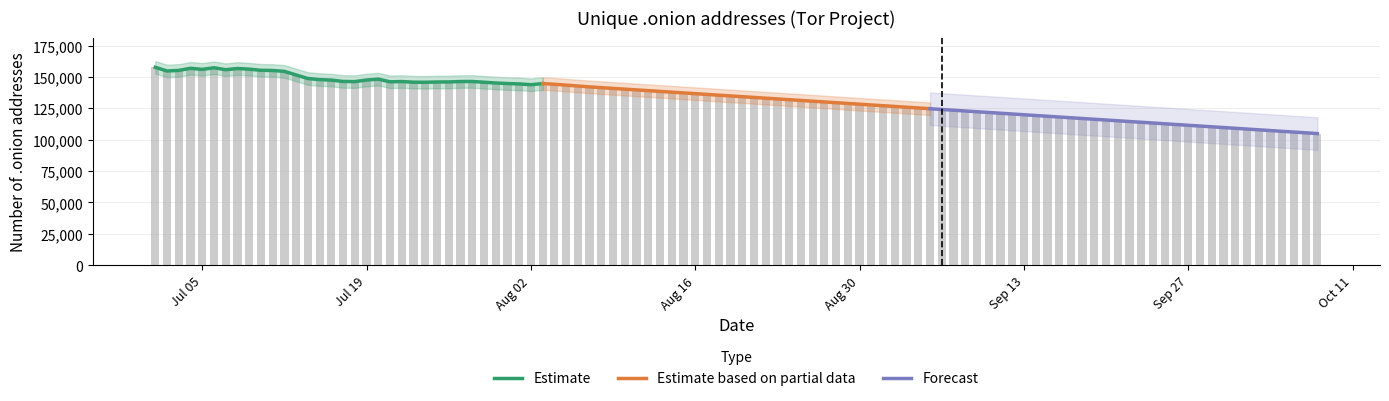

What is the lowest value of the Estimate based on partial data series?

124700